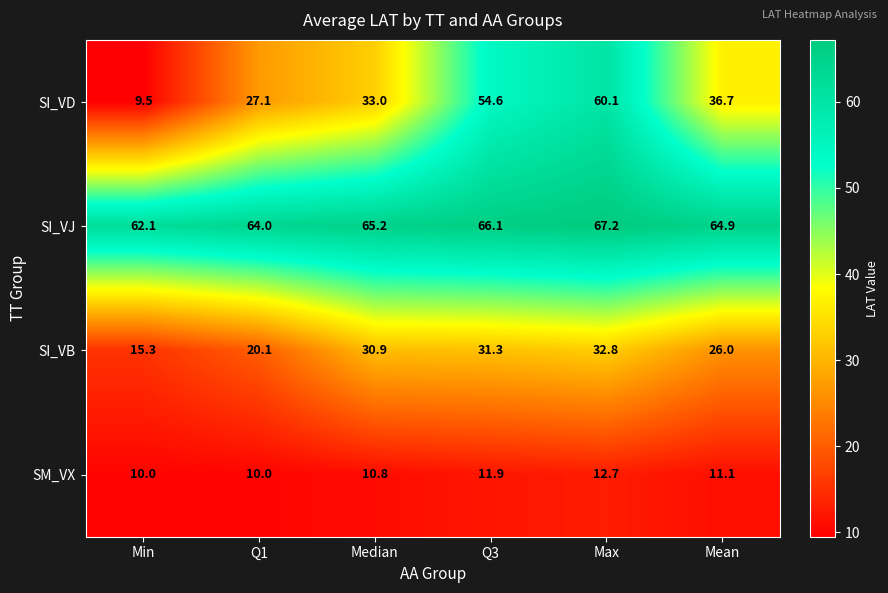

Reading left to right, extract all data points from this chart.

SI_VD: 9.5	27.1	33.0	54.6	60.1	36.7
SI_VJ: 62.1	64.0	65.2	66.1	67.2	64.9
SI_VB: 15.3	20.1	30.9	31.3	32.8	26.0
SM_VX: 10.0	10.0	10.8	11.9	12.7	11.1